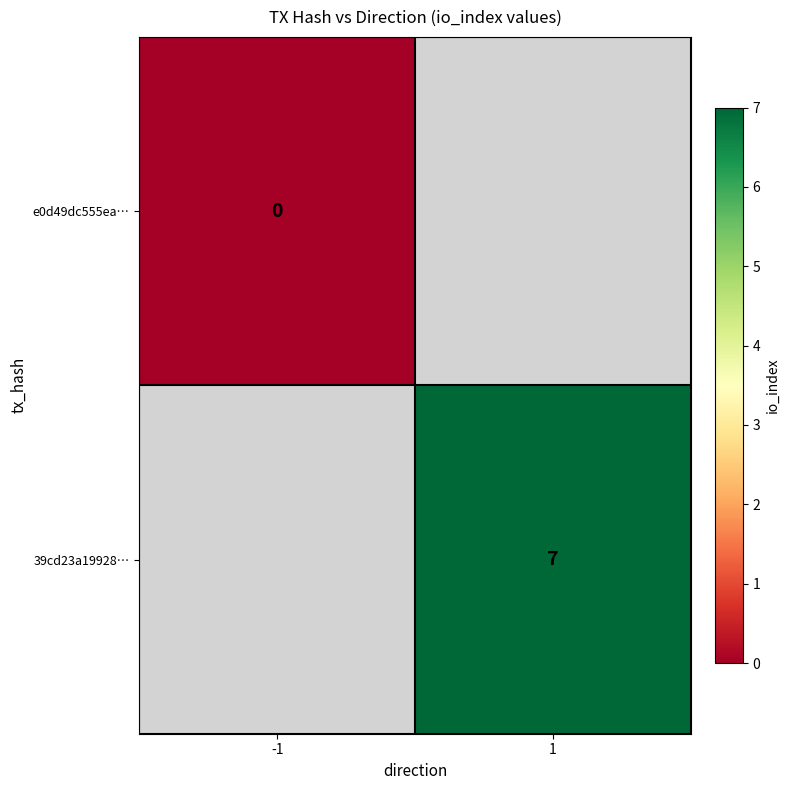

Which category has the lowest value across all series?

-1